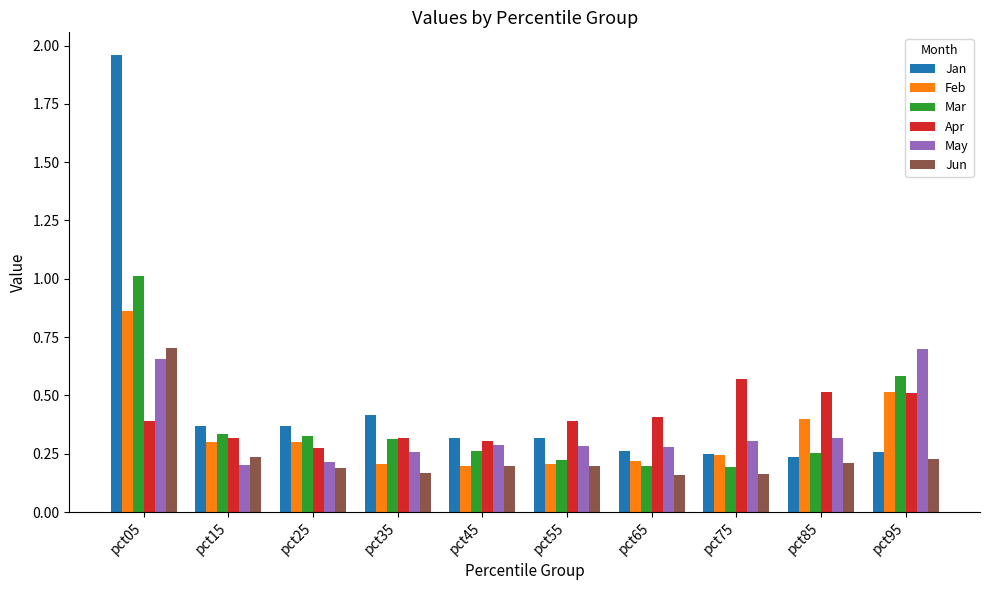

Count the Jun values in the range 0 to 1.

10